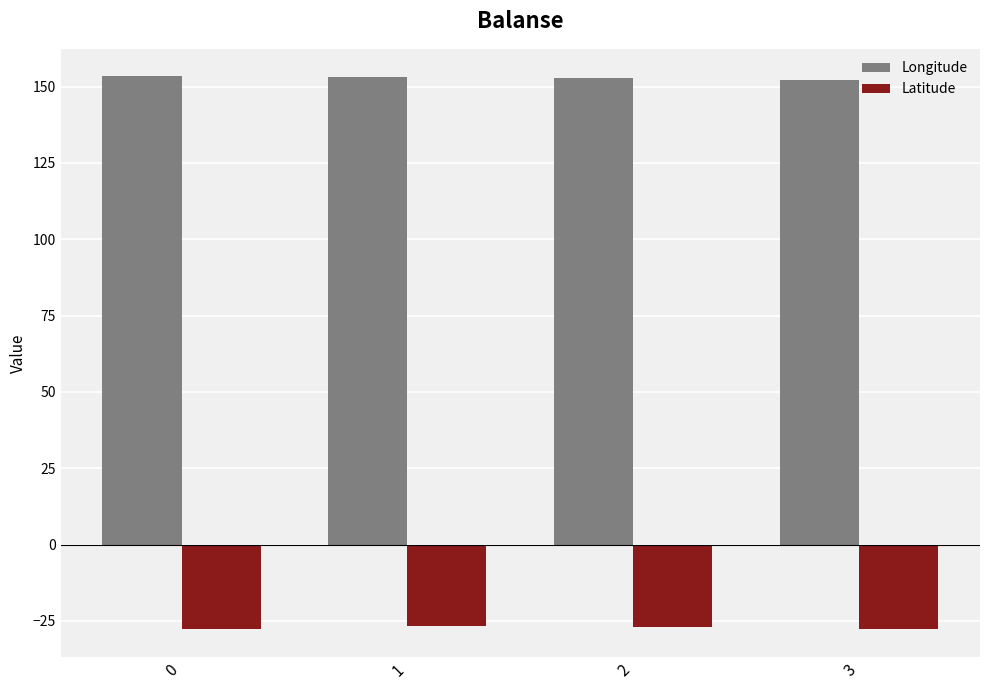

What is the maximum value for Longitude?

153.3